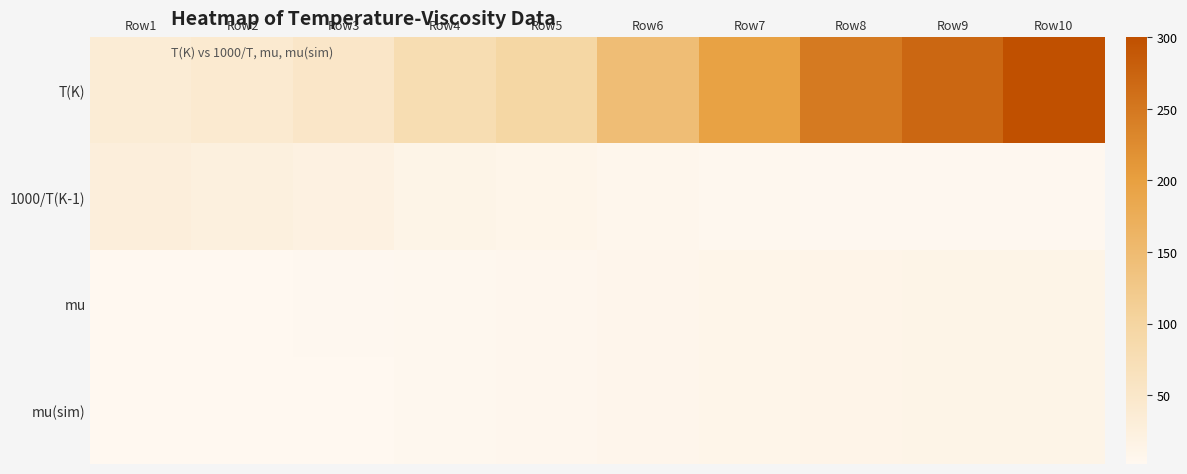

Which has a higher value, Row7 or Row1?

Row7